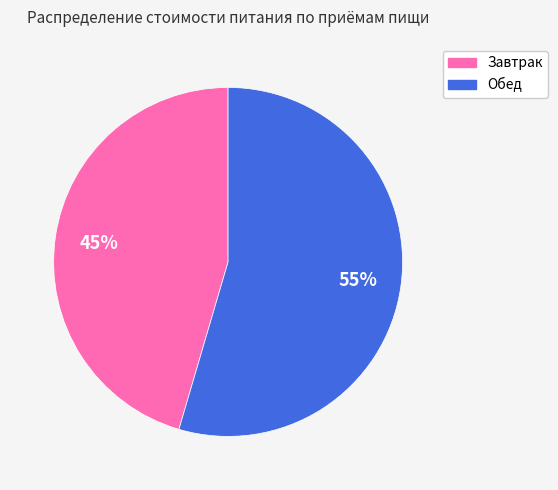

What percentage is the Завтрак slice, to the nearest percent?

45%